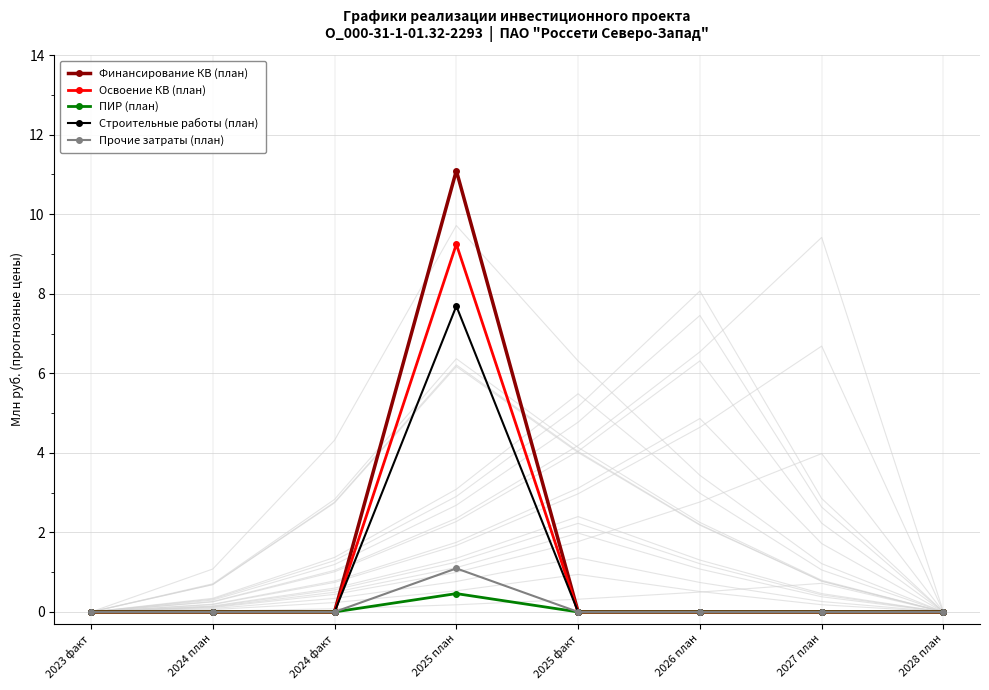

Reading left to right, list all the values displayed in this chart.

Финансирование КВ (план): 0.0	0.0	0.0	11.1	0.0	0.0	0.0	0.0
Освоение КВ (план): 0.0	0.0	0.0	9.2	0.0	0.0	0.0	0.0
ПИР (план): 0.0	0.0	0.0	0.5	0.0	0.0	0.0	0.0
Строительные работы (план): 0.0	0.0	0.0	7.7	0.0	0.0	0.0	0.0
Прочие затраты (план): 0.0	0.0	0.0	1.1	0.0	0.0	0.0	0.0